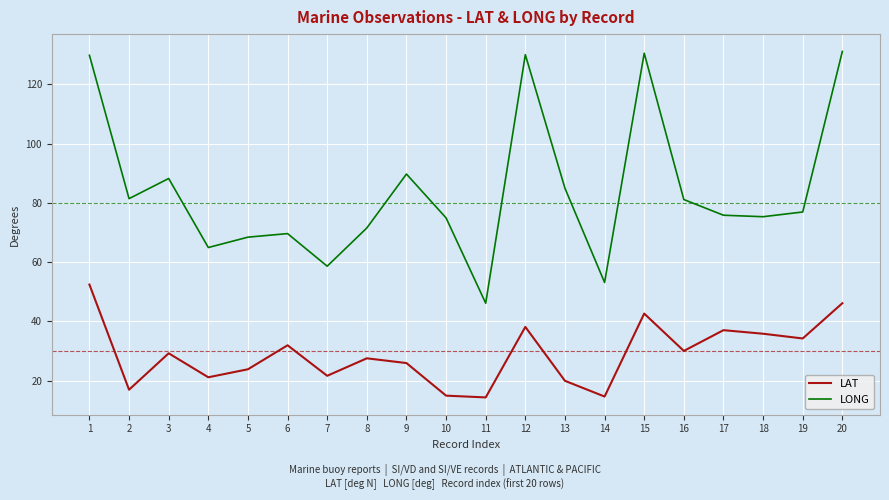

Is it true that LONG equals 129.8 at 1?

True